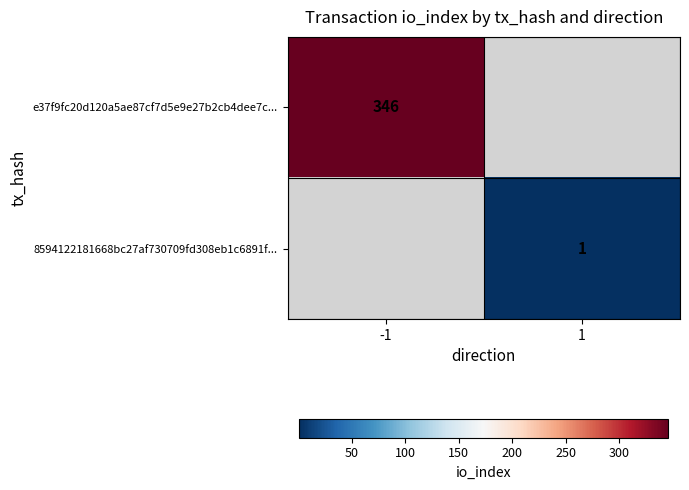

The value of e37f9fc20d120a5ae87cf7d5e9e27b2cb4dee7c... at -1 is 346. True or false?

True